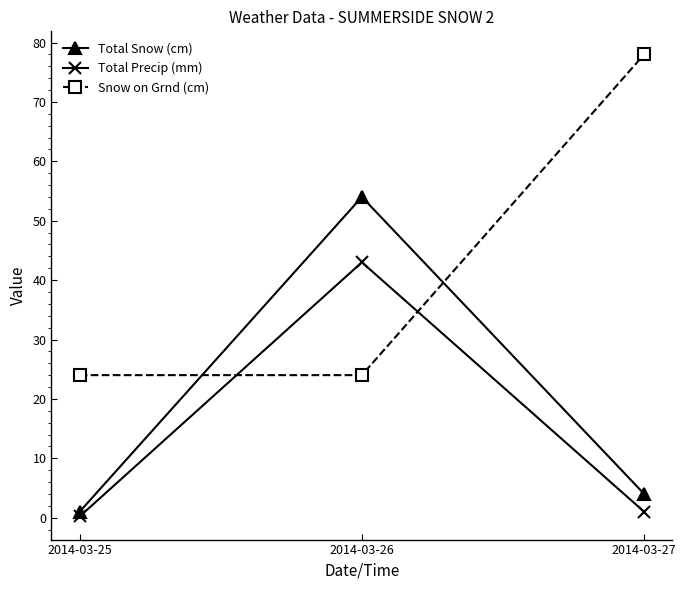

What is the maximum value for Total Snow (cm)?

54.0